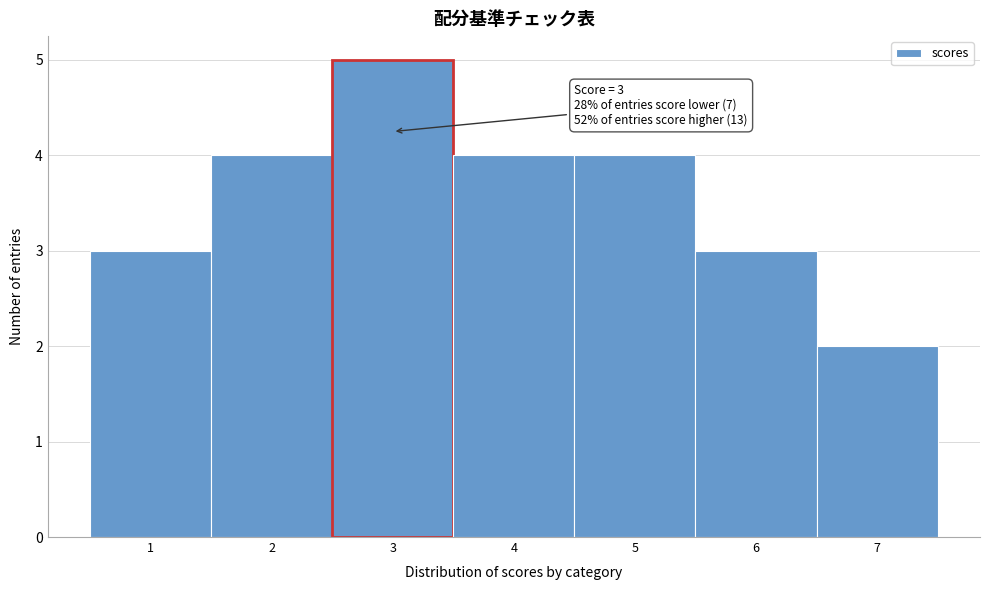

Which range on the x-axis has the tallest bar?

2.5 to 3.5